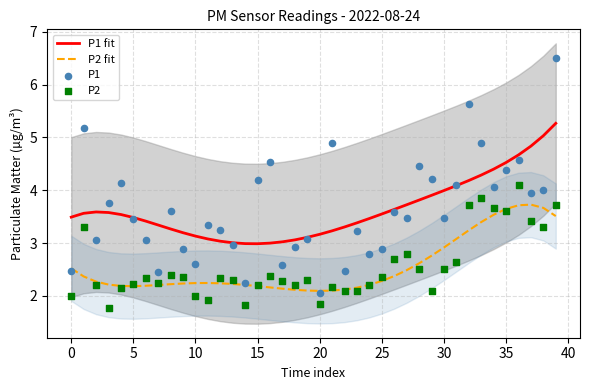

Which series contains the lowest Y value?

P2